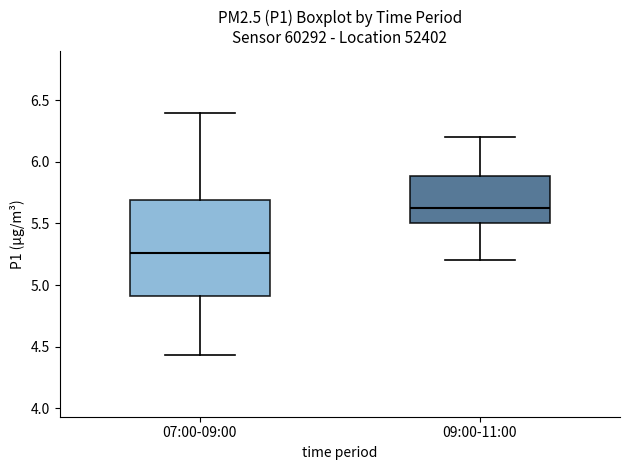

Reading left to right, read every box against the y-axis: the position of its median line, the range the box covers, and the ends of its whiskers. The values are not printed on the chart, so give them approximately, as read against the axis.

07:00-09:00: median 5.25, box 4.90 to 5.70, whiskers 4.45 to 6.40
09:00-11:00: median 5.65, box 5.50 to 5.90, whiskers 5.20 to 6.20